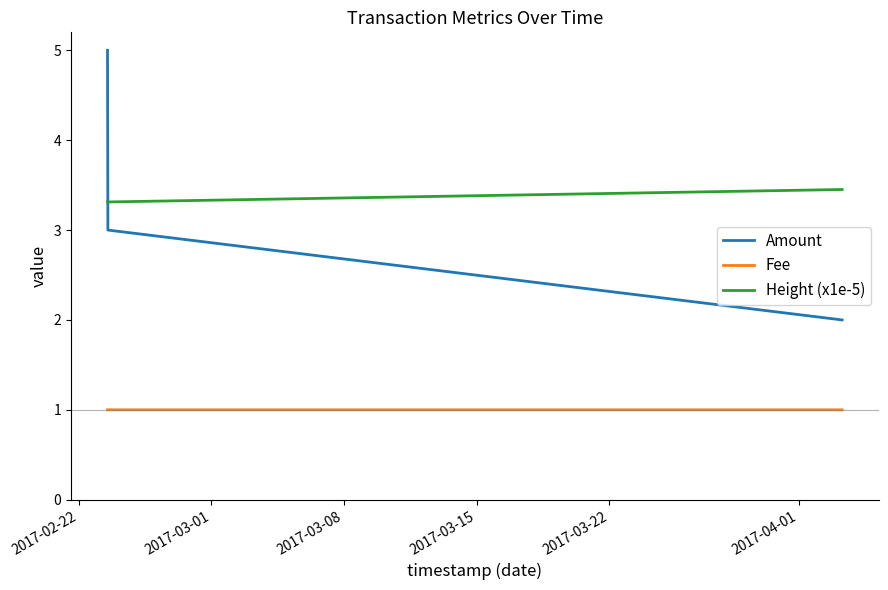

What is the difference between the maximum and minimum values in the Amount series?

3.0